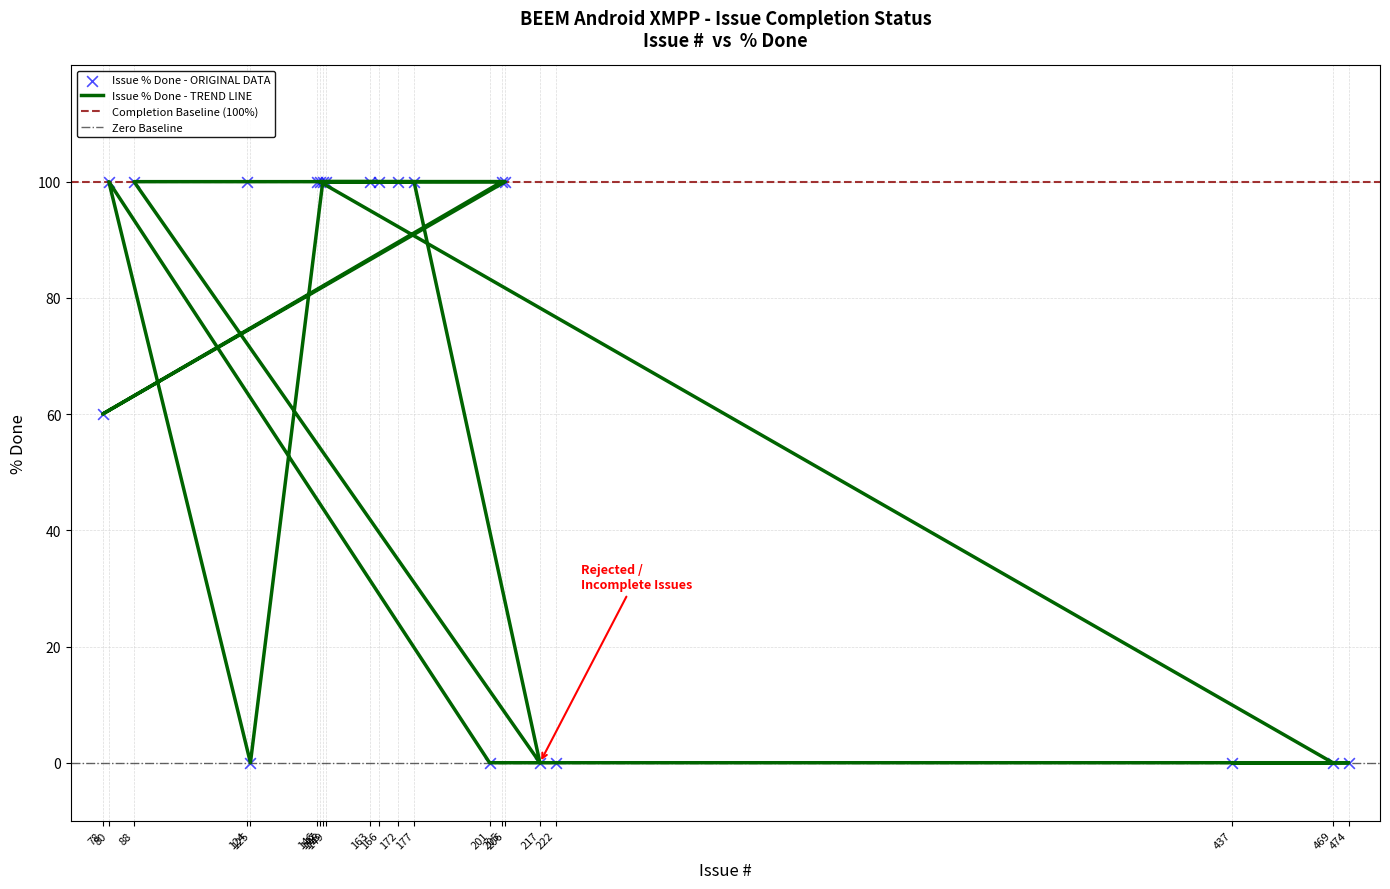

Which has a higher value, 148 or 172?

148